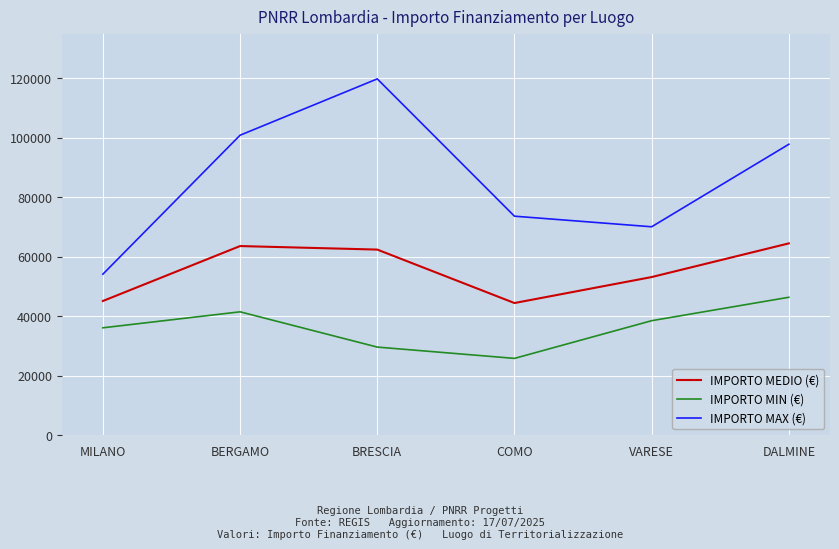

True or false: IMPORTO MEDIO (€) has a value of 60640.9 at COMO.

False